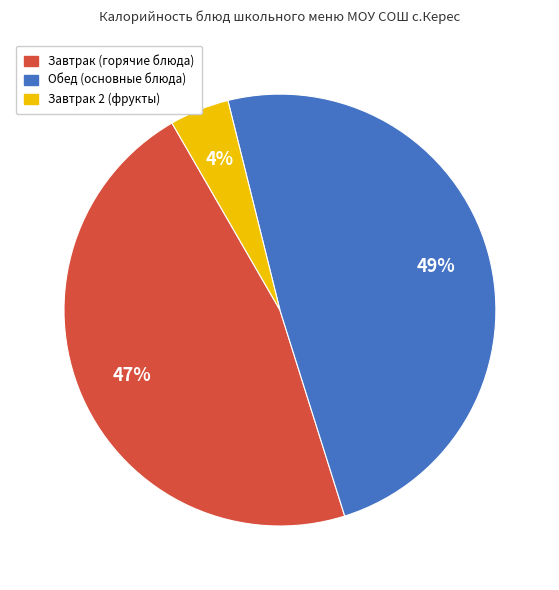

To the nearest percent, what is the difference between the largest and smallest slice percentages?

45%